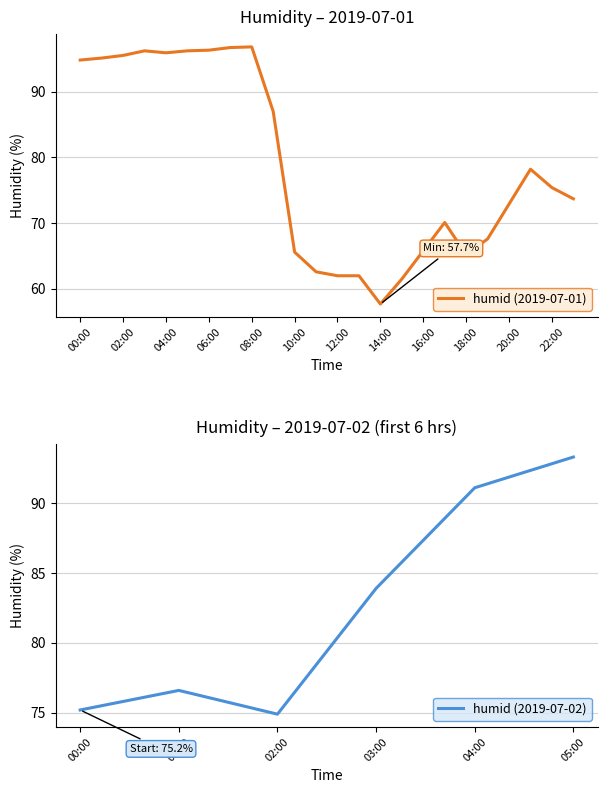

What is the change in value from 14:00 to 20:00?

+15.2